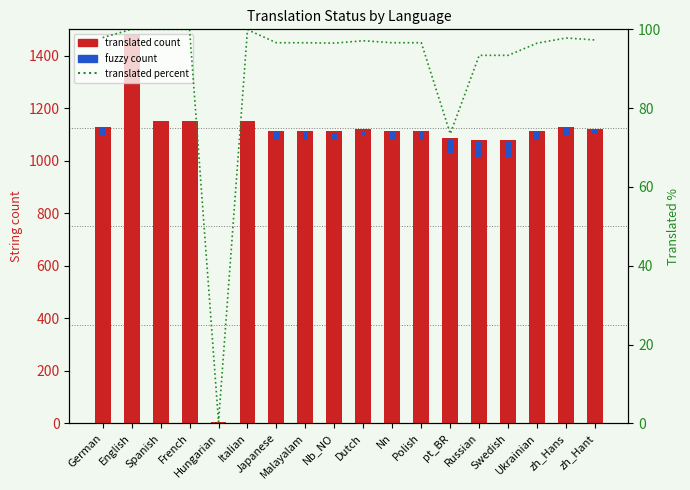

Reading right to left, extract all data points from this chart.

translated count: zh_Hant=1122.0	zh_Hans=1128.0	Ukrainian=1113.0	Swedish=1078.0	Russian=1078.0	pt_BR=1086.0	Polish=1113.0	Nn=1113.0	Dutch=1119.0	Nb_NO=1112.0	Malayalam=1113.0	Japanese=1113.0	Italian=1152.0	Hungarian=5.0	French=1152.0	Spanish=1152.0	English=1477.0	German=1128.0
translated percent: zh_Hant=97.3	zh_Hans=97.8	Ukrainian=96.5	Swedish=93.4	Russian=93.4	pt_BR=73.5	Polish=96.6	Nn=96.6	Dutch=97.1	Nb_NO=96.5	Malayalam=96.6	Japanese=96.6	Italian=99.9	Hungarian=0.4	French=100.0	Spanish=100.0	English=100.0	German=97.9